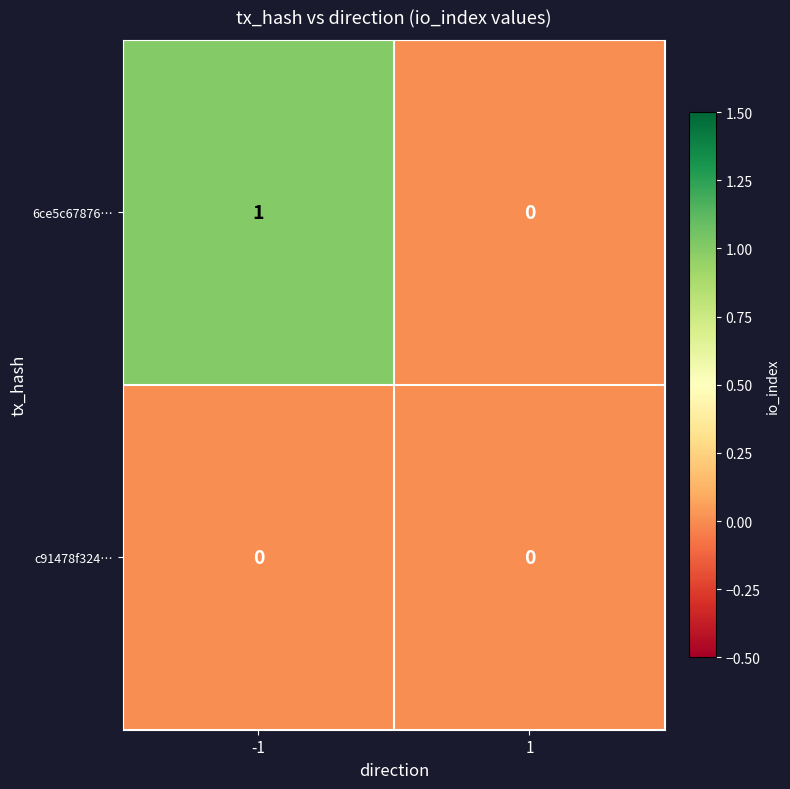

Is the value of c91478f324… at -1 greater than the value of 6ce5c67876… at -1?

No